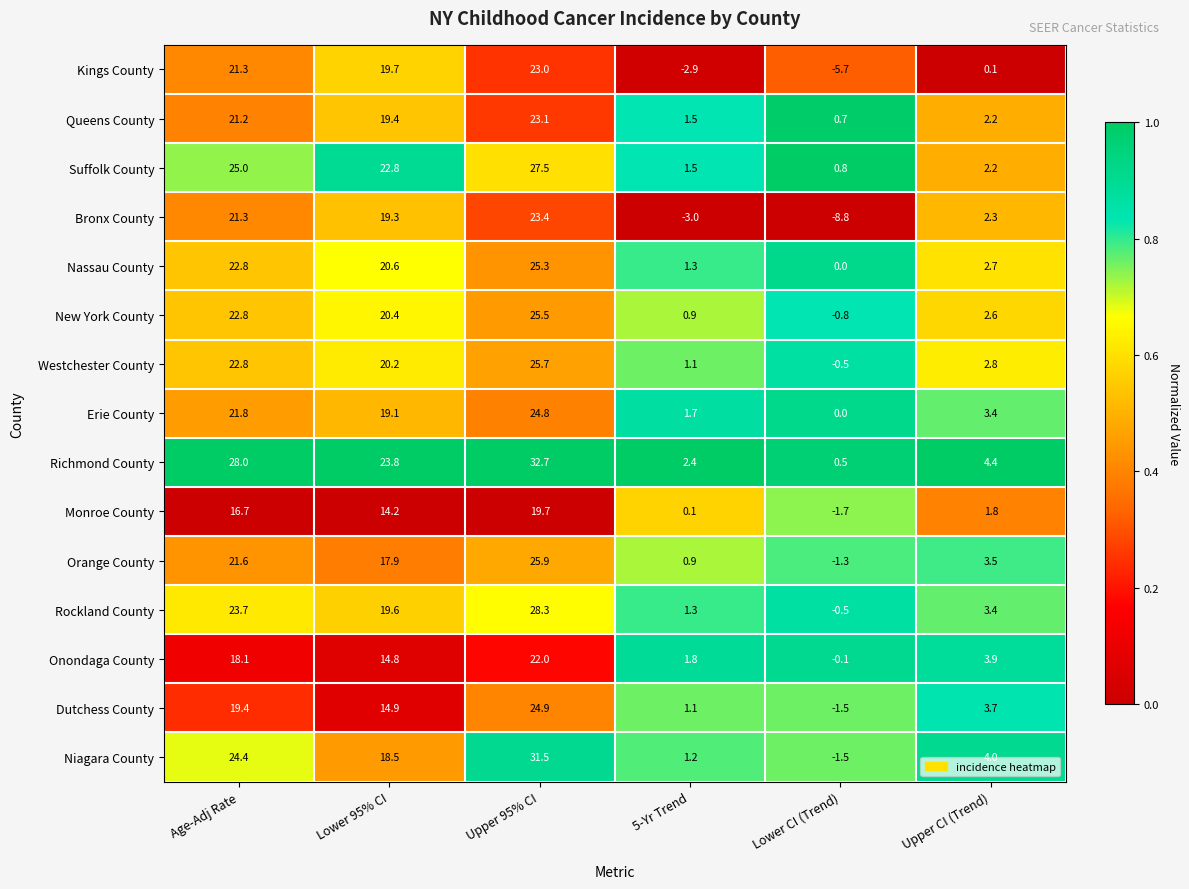

List the labels in order of Erie County value, smallest first.

Lower CI (Trend), 5-Yr Trend, Upper CI (Trend), Lower 95% CI, Age-Adj Rate, Upper 95% CI